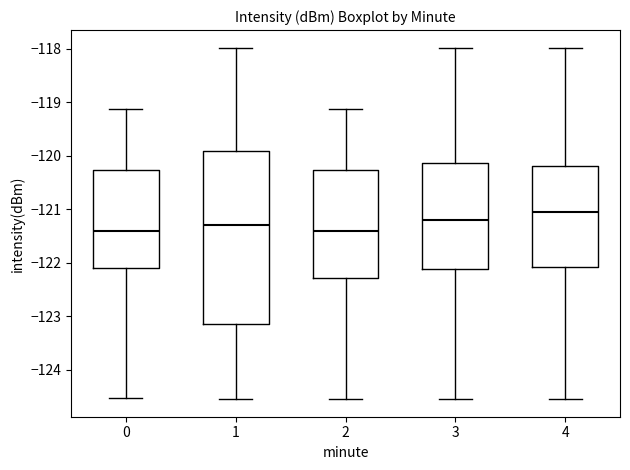

Where does the lower whisker of the box at x = 1 end on the y-axis? The values are not printed on the chart, so give them approximately, as read against the axis.

-124.6